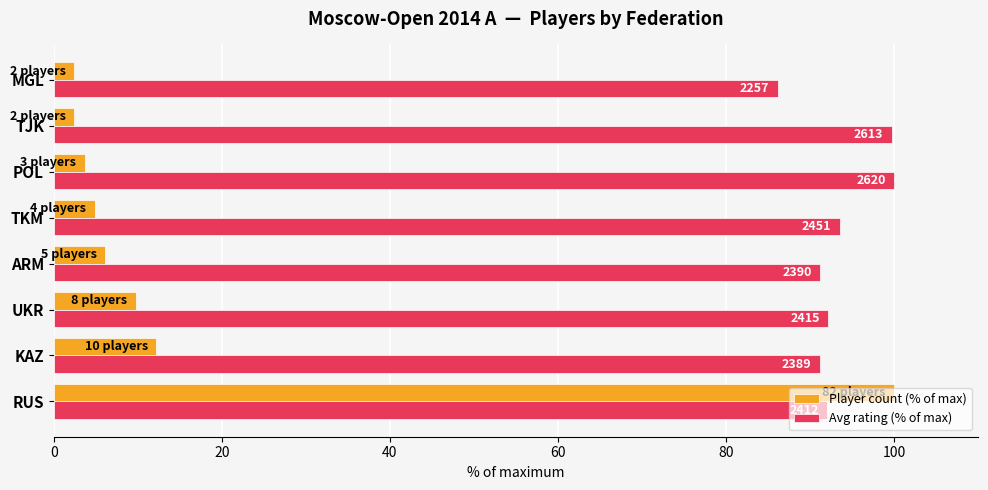

What are all the series names shown in the legend?

Player count (% of max), Avg rating (% of max)